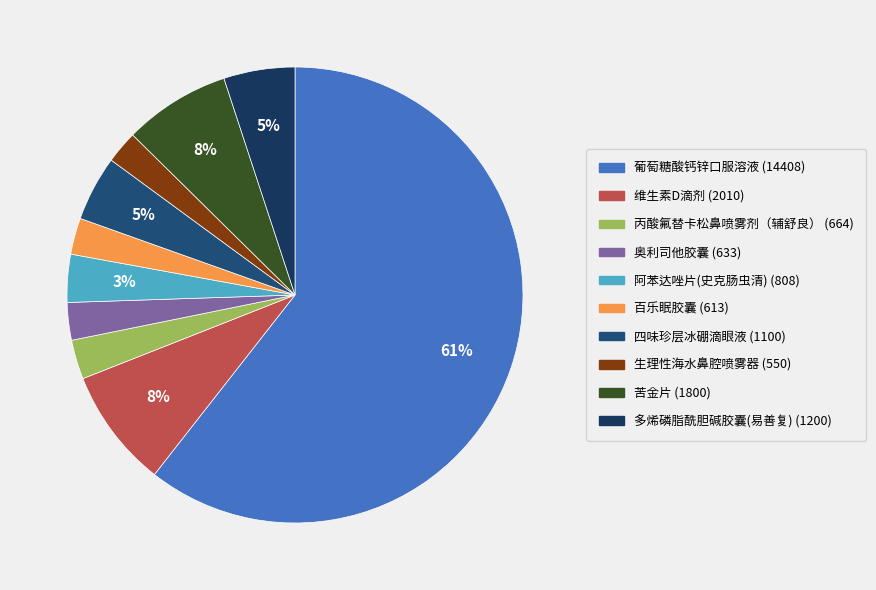

True or false: 维生素D滴剂 accounts for 8% of the total.

True